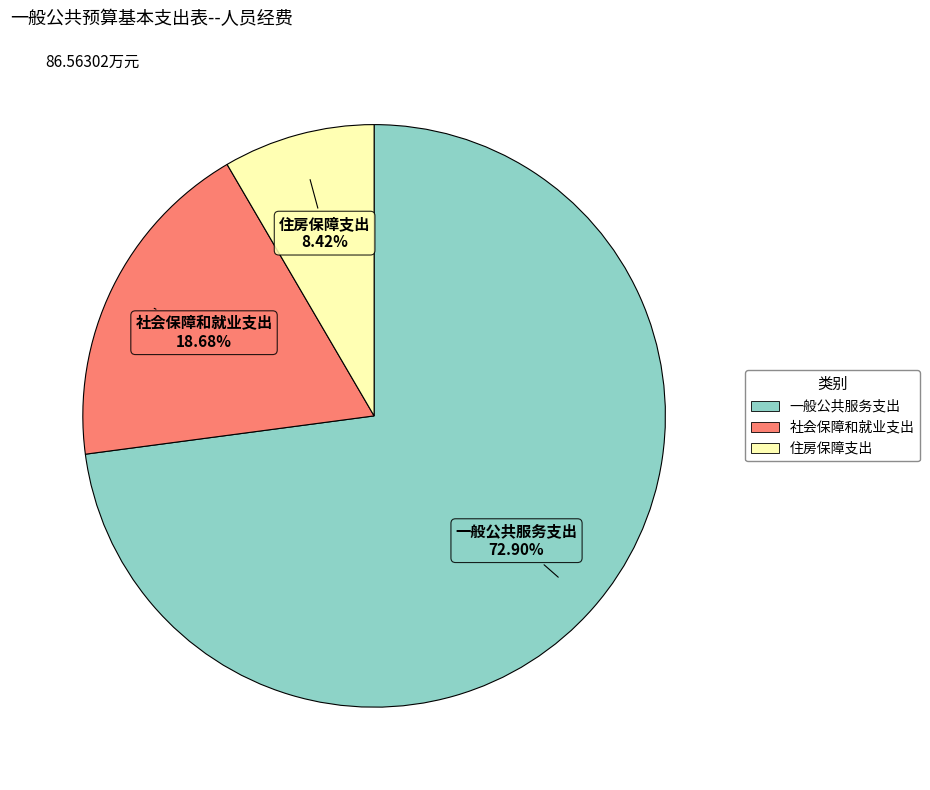

Is there any slice that represents more than half of the pie?

Yes